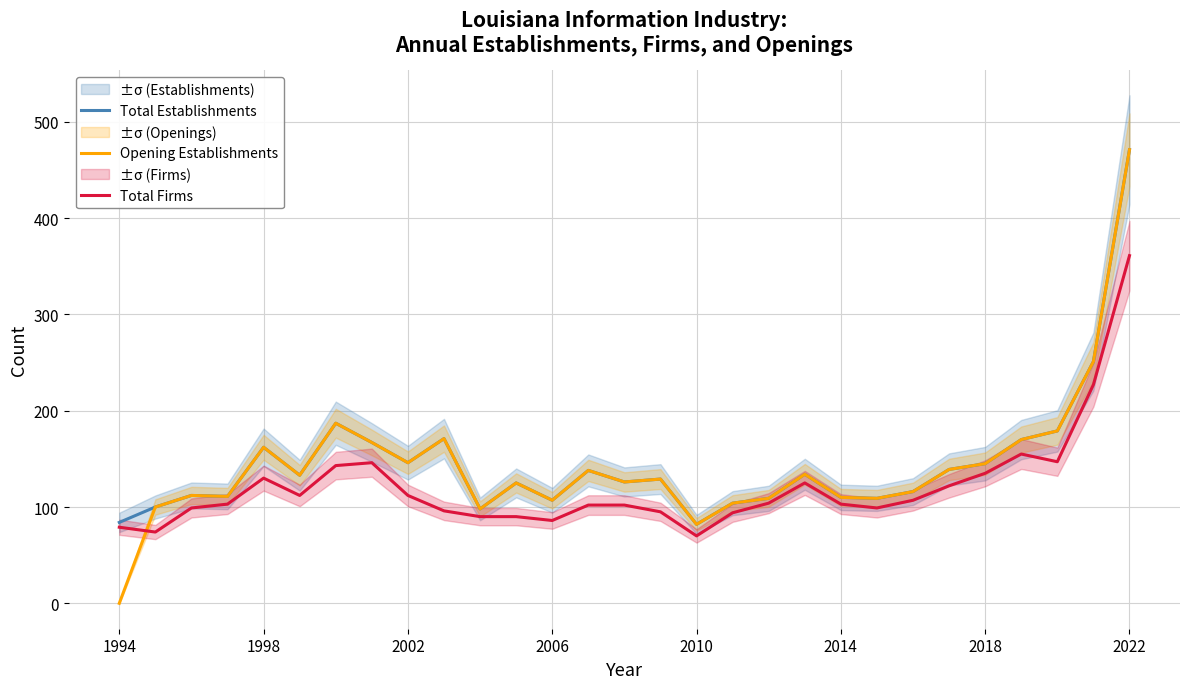

True or false: Total Establishments has more than 0 points higher than both neighbors.

True